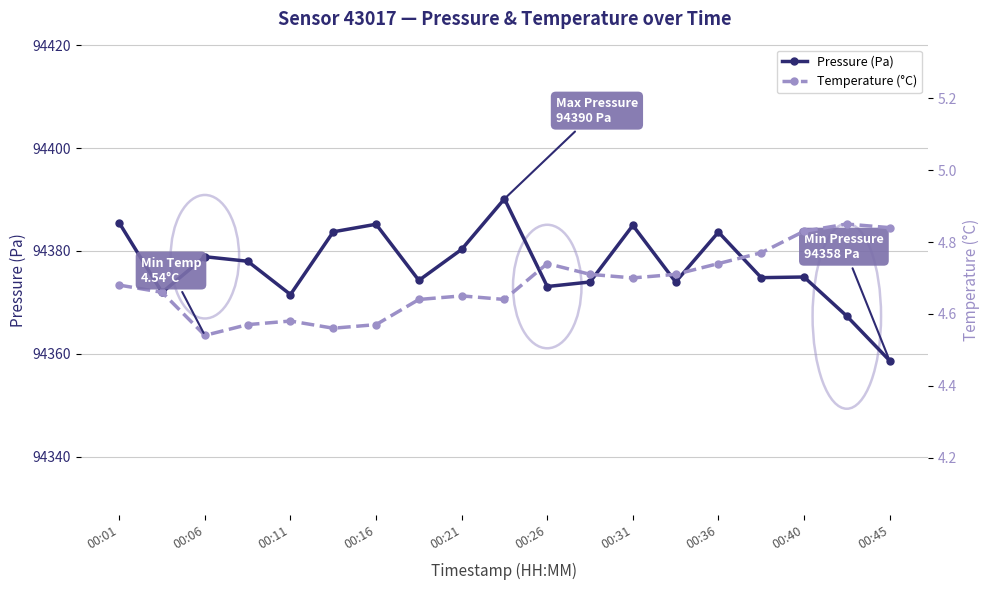

List the series in order of their peak value, highest first.

Pressure (Pa), Temperature (°C)